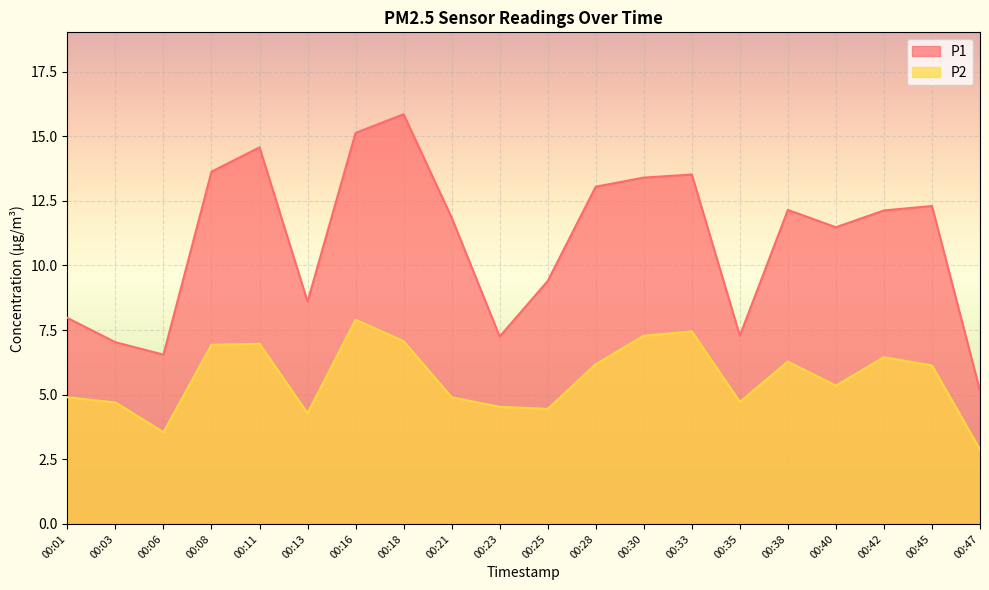

What is the difference between the P2 values at 00:45 and 00:23?

1.6